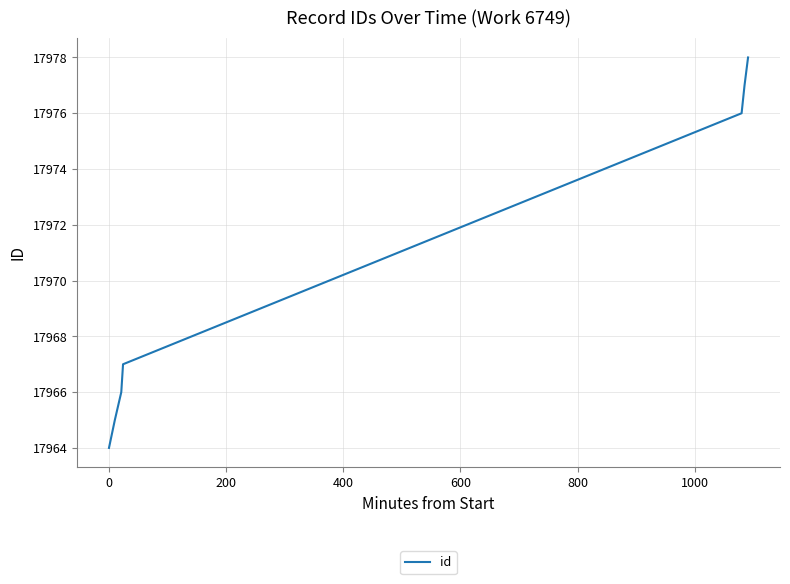

What is the smallest value displayed?

17964